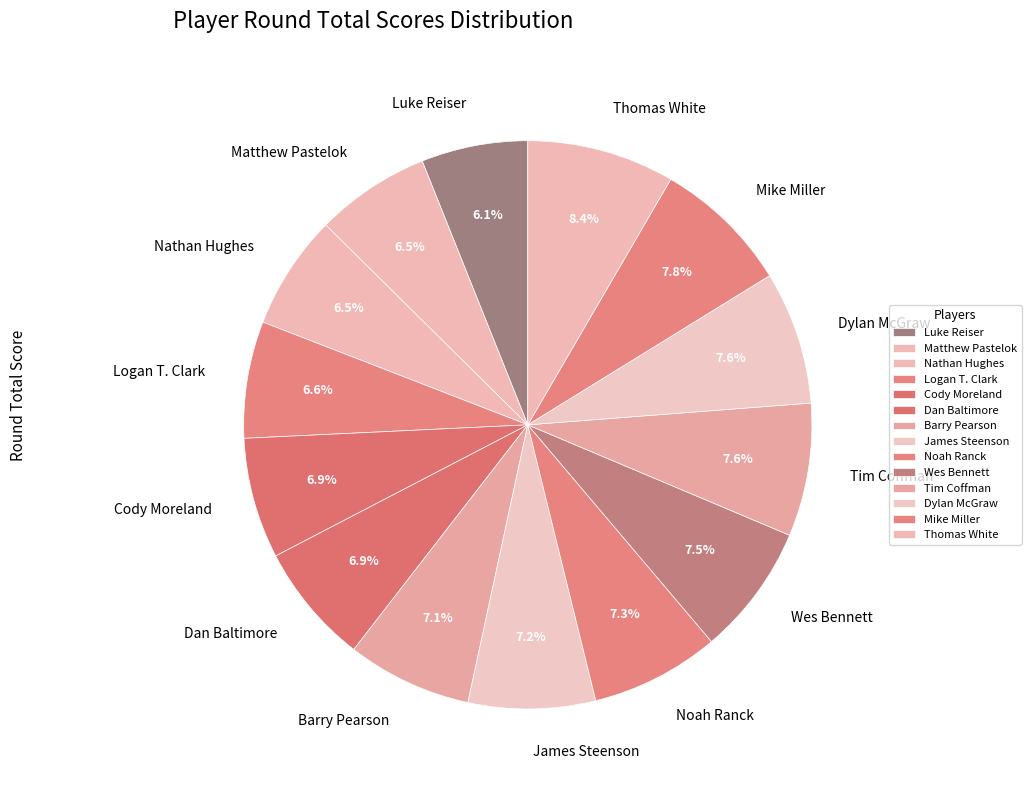

To the nearest percent, what percentage of the pie is Dan Baltimore?

7%